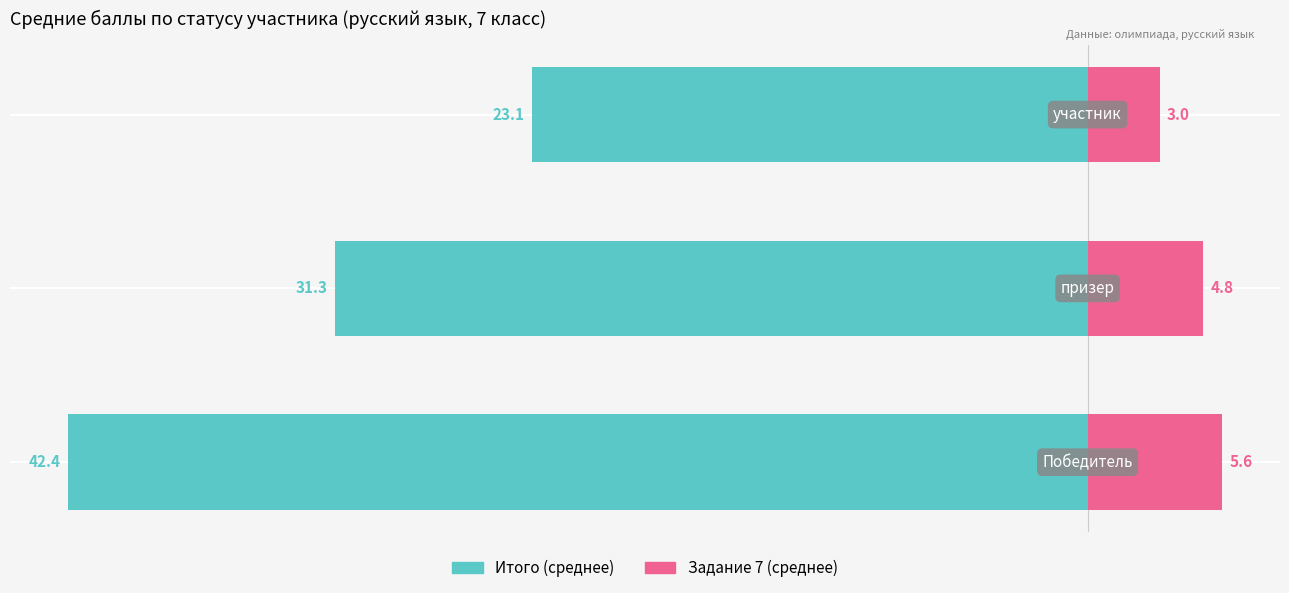

Where is Задание 7 (среднее) nearest to the value 4?

1